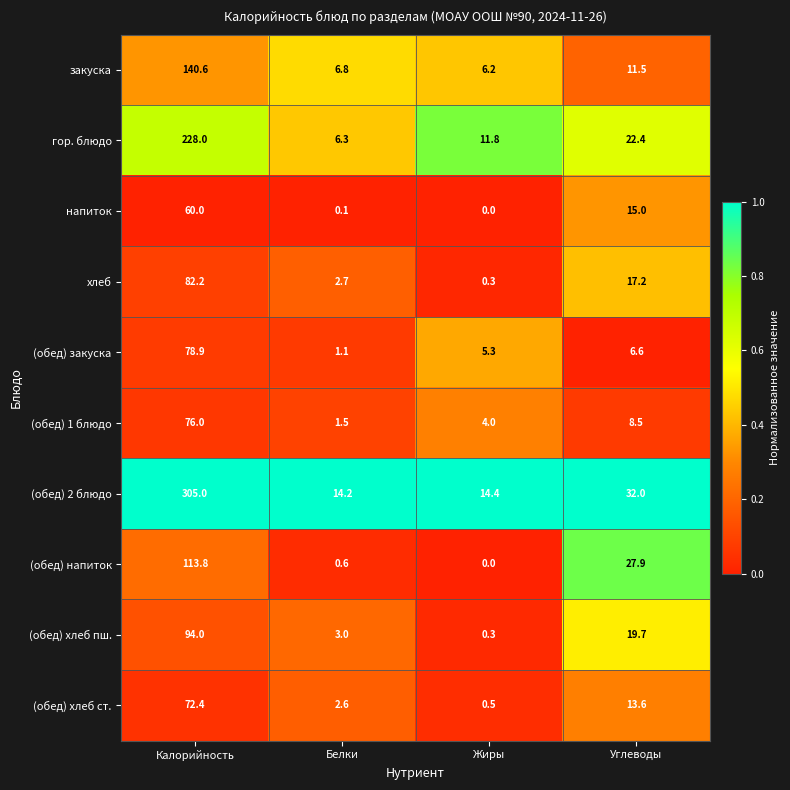

What is the average value of the закуска series?

41.3